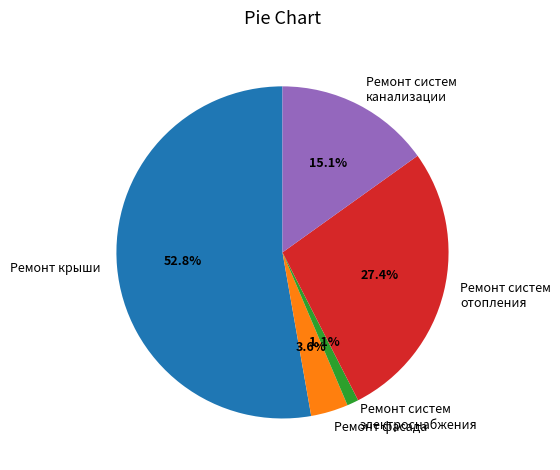

Which has a higher value, Ремонт систем электроснабжения or Ремонт систем канализации?

Ремонт систем канализации